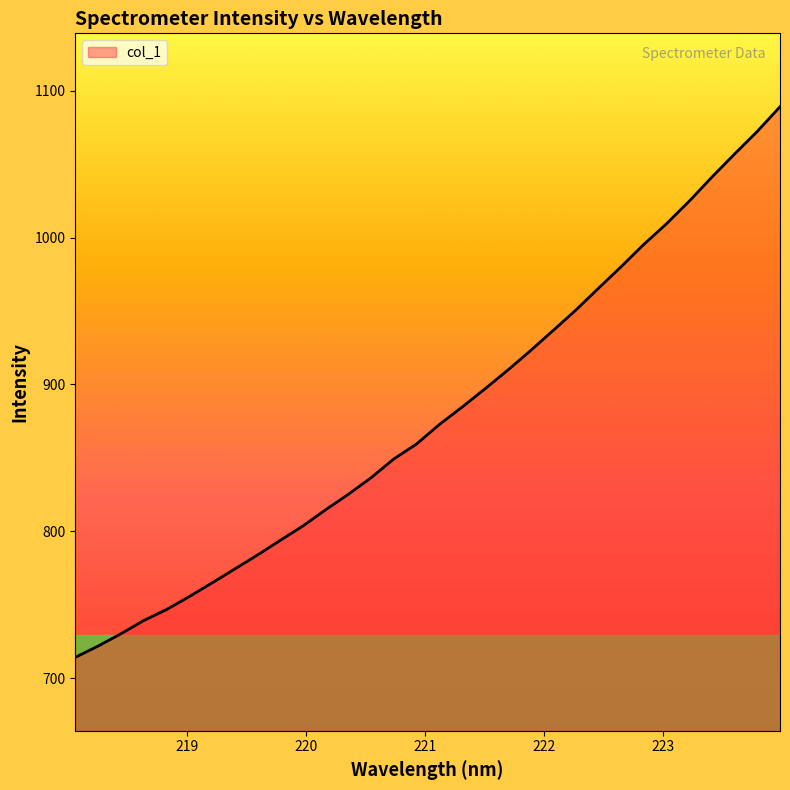

What is the difference between the maximum and minimum values?

374.9